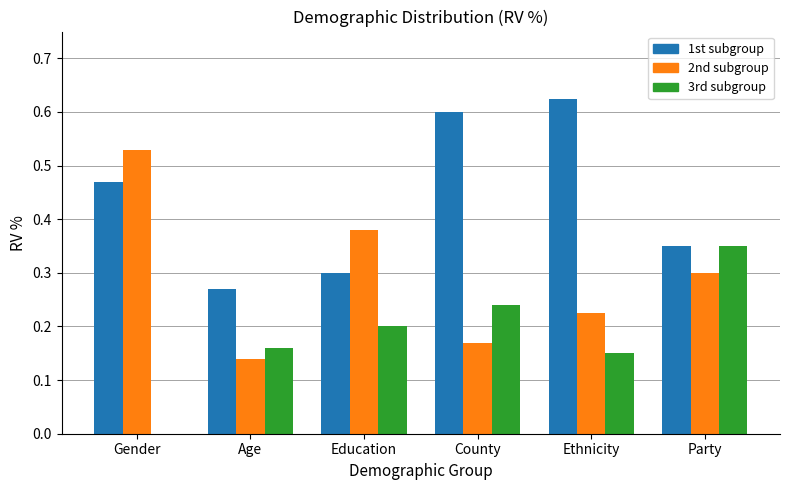

Which category has the highest value across all series?

Ethnicity